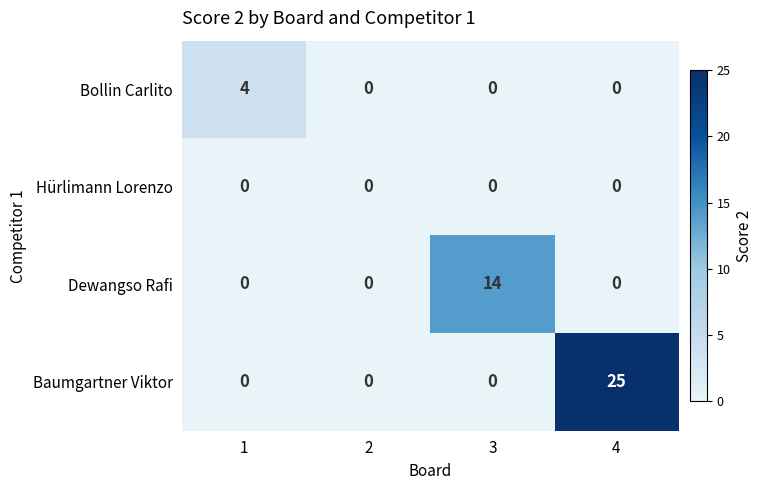

What is the total value across all series at 4?

25